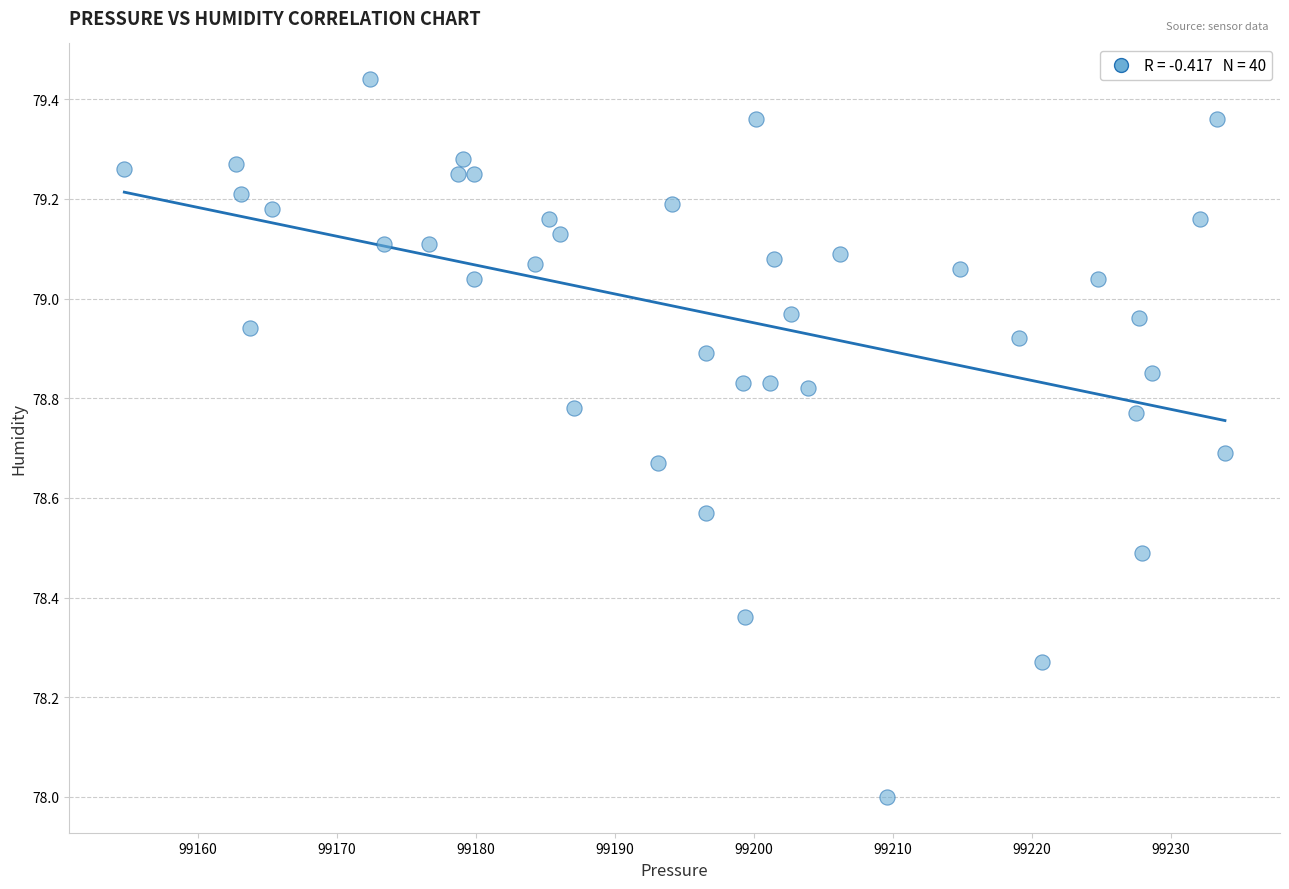

What is the range of Y values (max minus min)?

1.4